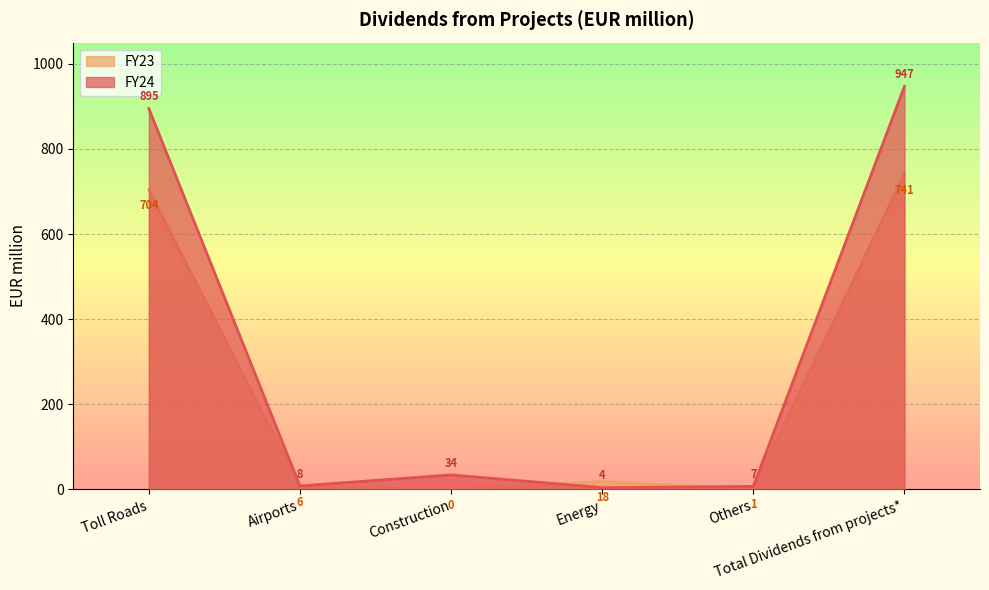

What is the label of the 4th point from the right?

Construction